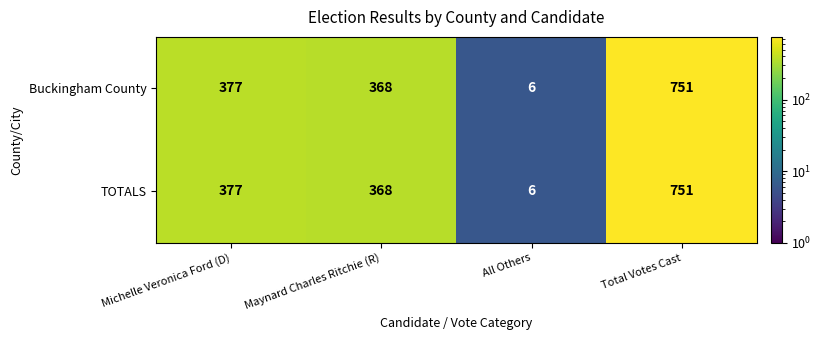

What is the minimum value shown in the chart?

6